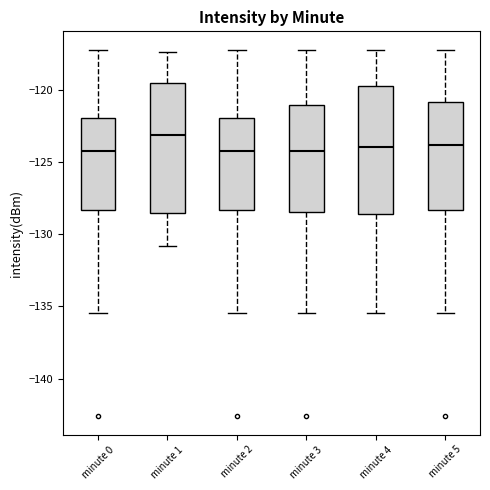

Reading left to right, transcribe this box plot: for each box, give where its median line is, the range the box spans, and where its two whiskers end, as read against the y-axis. The values are not printed on the chart, so give them approximately, as read against the axis.

minute 0: median -124.5, box -128.5 to -122.0, whiskers -135.5 to -117.0
minute 1: median -123.0, box -128.5 to -119.5, whiskers -131.0 to -117.5
minute 2: median -124.5, box -128.5 to -122.0, whiskers -135.5 to -117.0
minute 3: median -124.5, box -128.5 to -121.0, whiskers -135.5 to -117.0
minute 4: median -124.0, box -128.5 to -120.0, whiskers -135.5 to -117.0
minute 5: median -124.0, box -128.5 to -121.0, whiskers -135.5 to -117.0